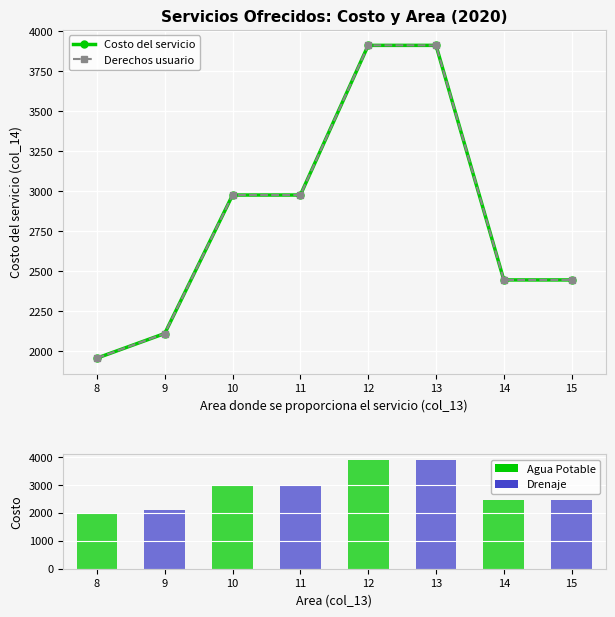

What is the total value across all series at 9?

6327